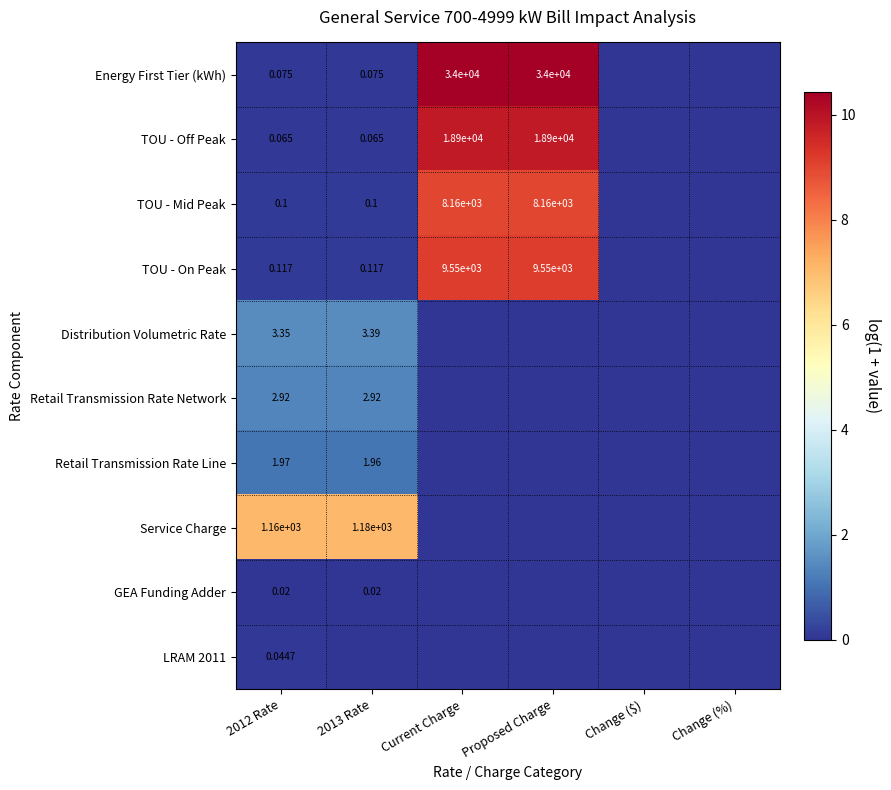

The Retail Transmission Rate Line series shows -0.4 at Change ($). True or false?

False